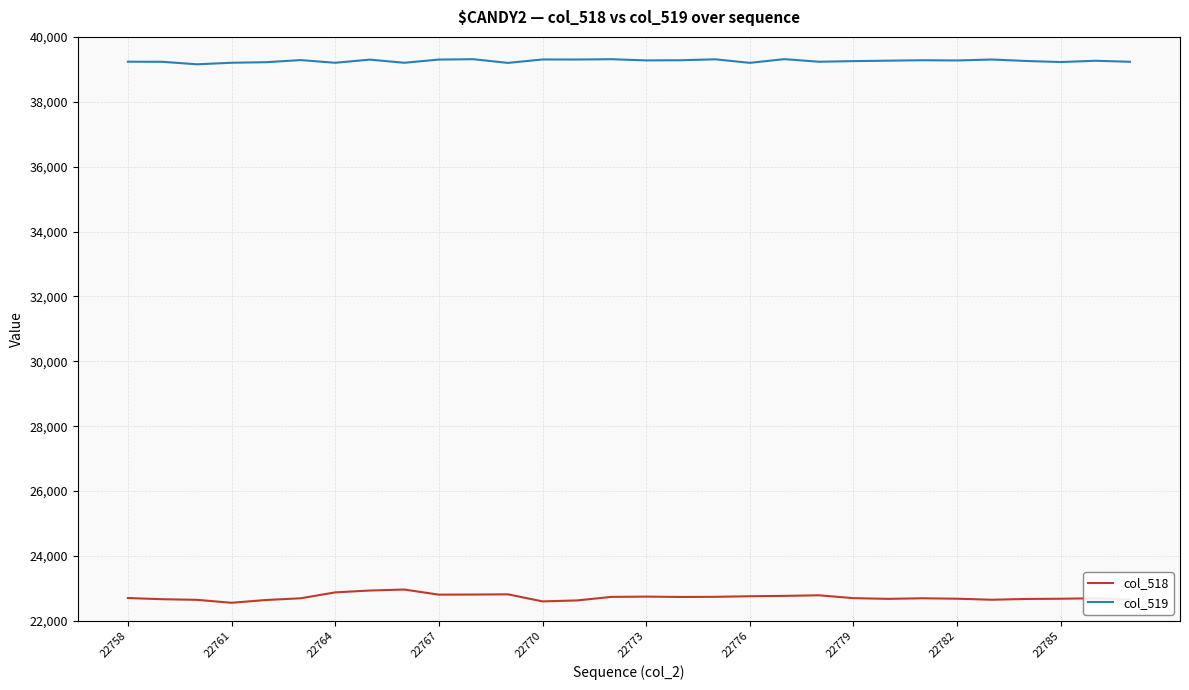

In col_519, how many points are higher than both neighbors (excluding endpoints)?

10